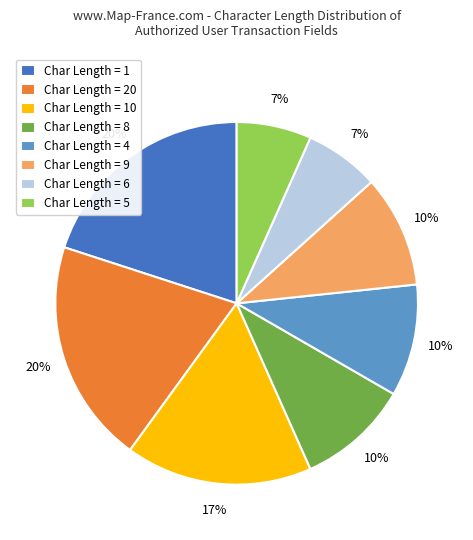

Does Char Length = 6 account for over 50% of the chart?

No